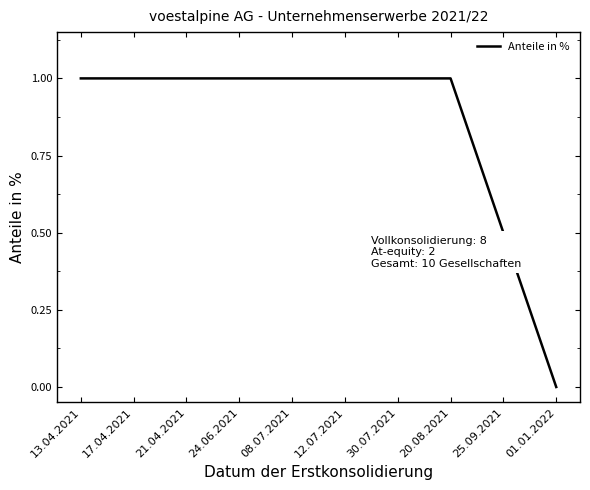

True or false: the data shows 0.6 at 12.07.2021.

False